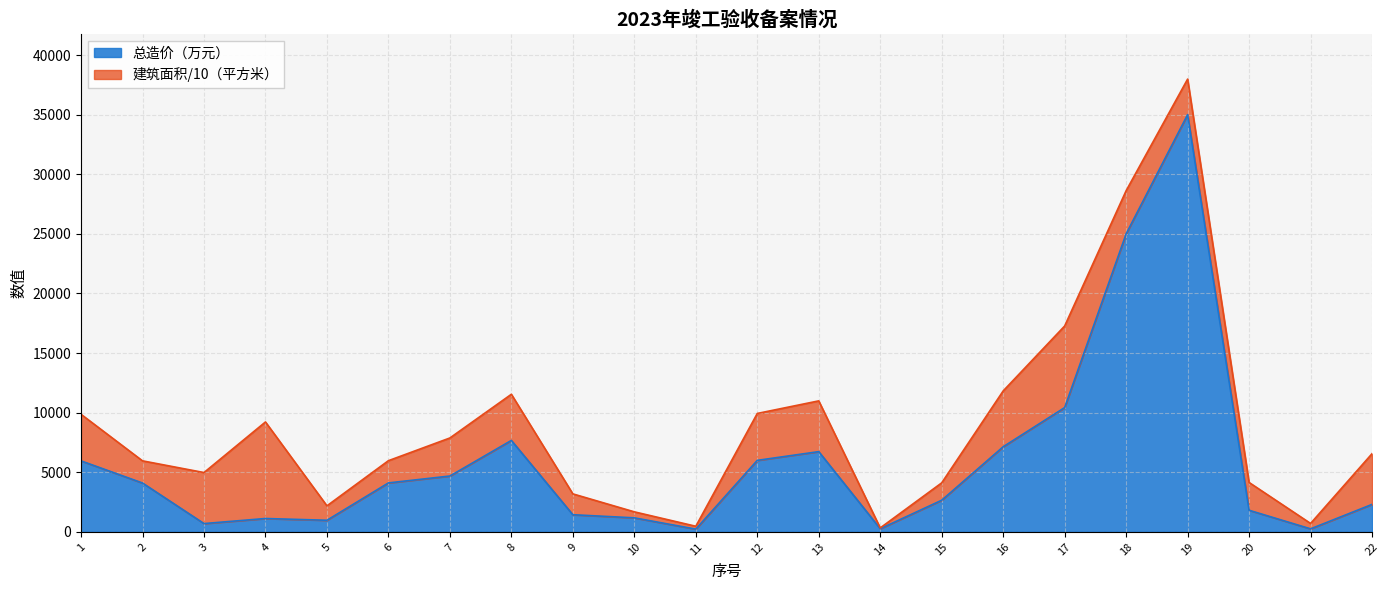

Reading left to right, what are all the values shown in this chart?

5950.4	4093.2	691.4	1116.2	969.0	4102.5	4680.0	7666.1	1433.9	1171.7	225.0	5993.3	6727.1	257.0	2650.0	7134.3	10422.0	25000.0	35000.0	1807.0	248.8	2299.4